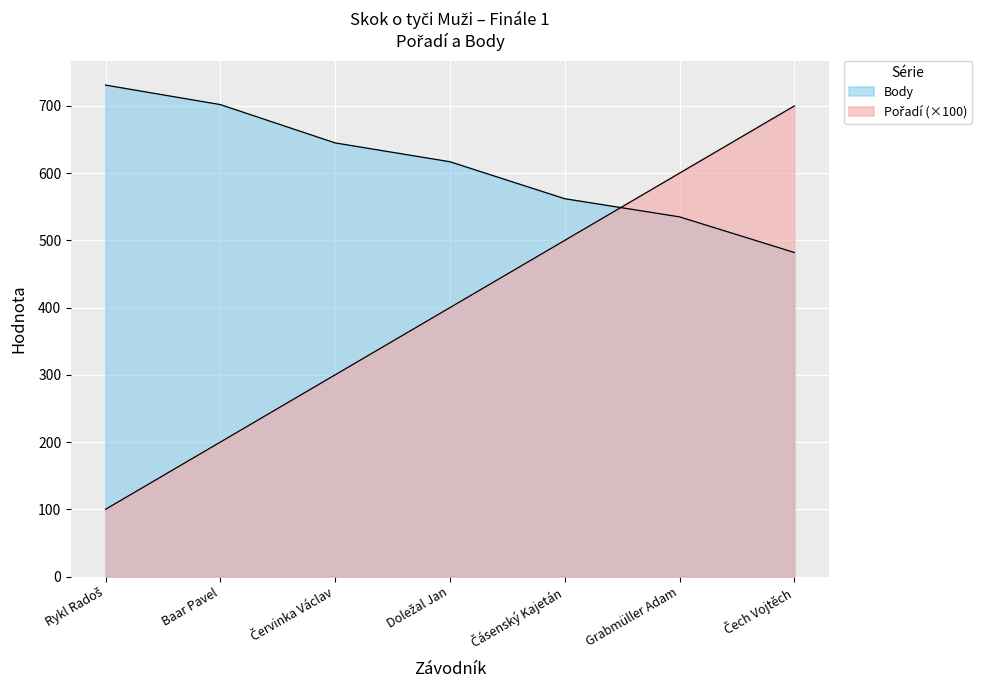

How many data points does each series have?

7